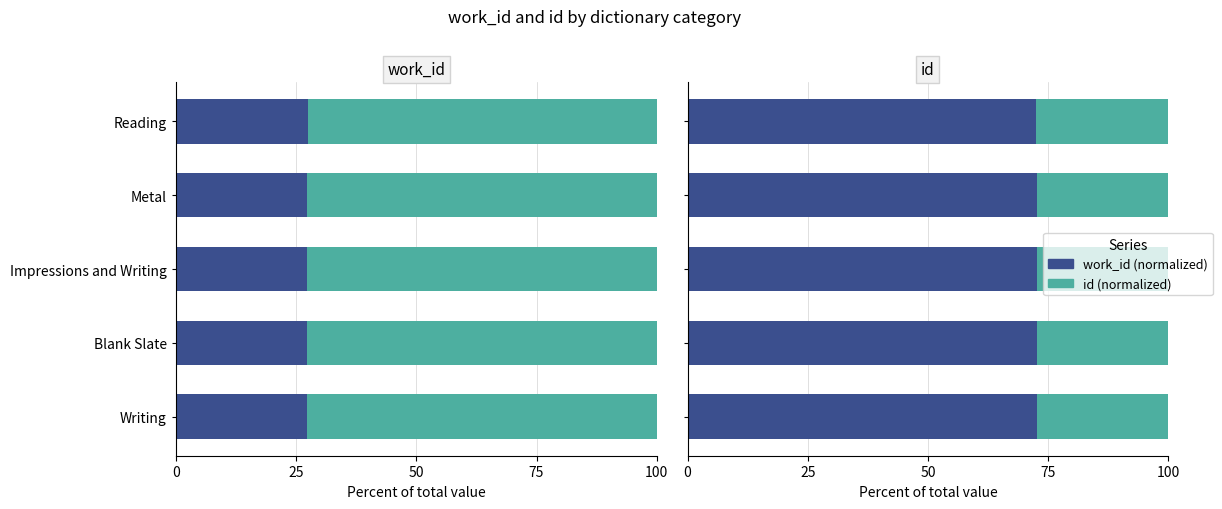

Is the value of id (normalized) at Reading greater than the value of work_id (normalized) at Writing?

No